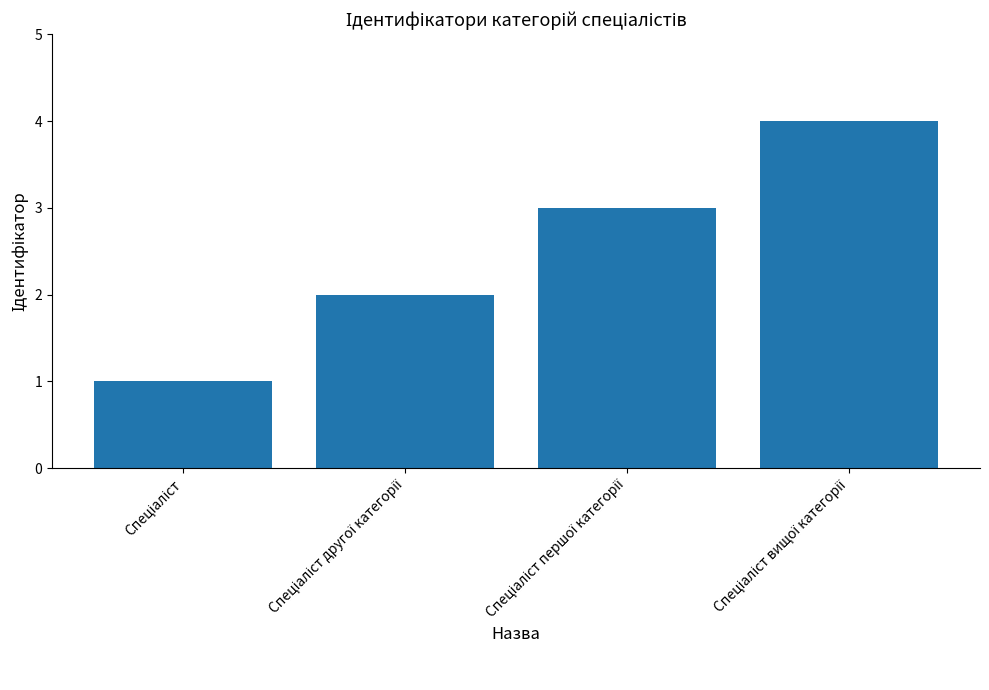

What is the greatest value displayed?

4